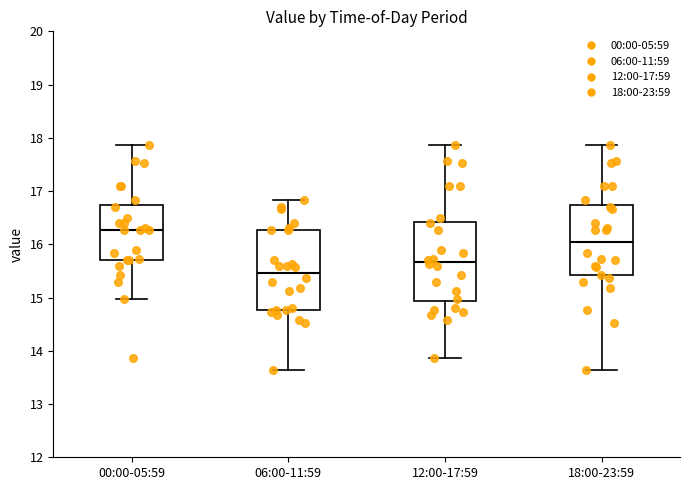

Reading left to right, transcribe this box plot: for each box, give where its median line is, the range the box spans, and where its two whiskers end, as read against the y-axis. The values are not printed on the chart, so give them approximately, as read against the axis.

00:00-05:59: median 16.3, box 15.7 to 16.7, whiskers 15.0 to 17.9
06:00-11:59: median 15.5, box 14.8 to 16.3, whiskers 13.6 to 16.8
12:00-17:59: median 15.7, box 14.9 to 16.4, whiskers 13.9 to 17.9
18:00-23:59: median 16.1, box 15.4 to 16.7, whiskers 13.6 to 17.9